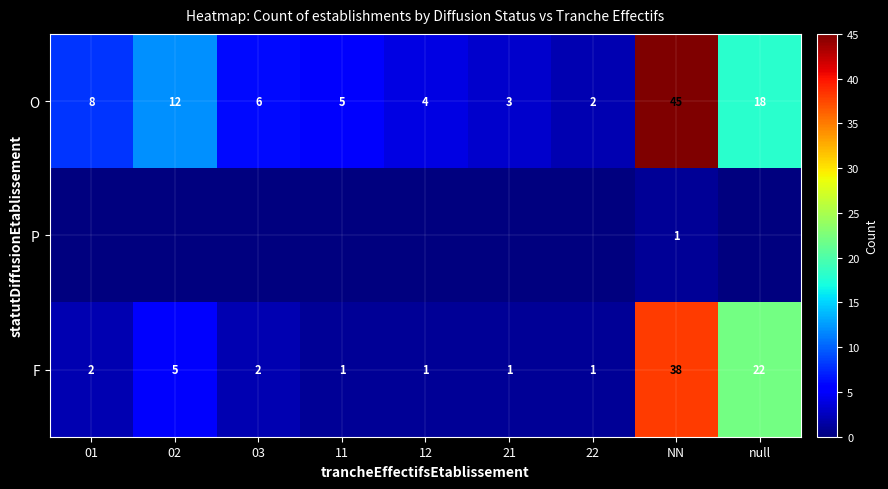

Is it true that O equals 8 at 01?

True